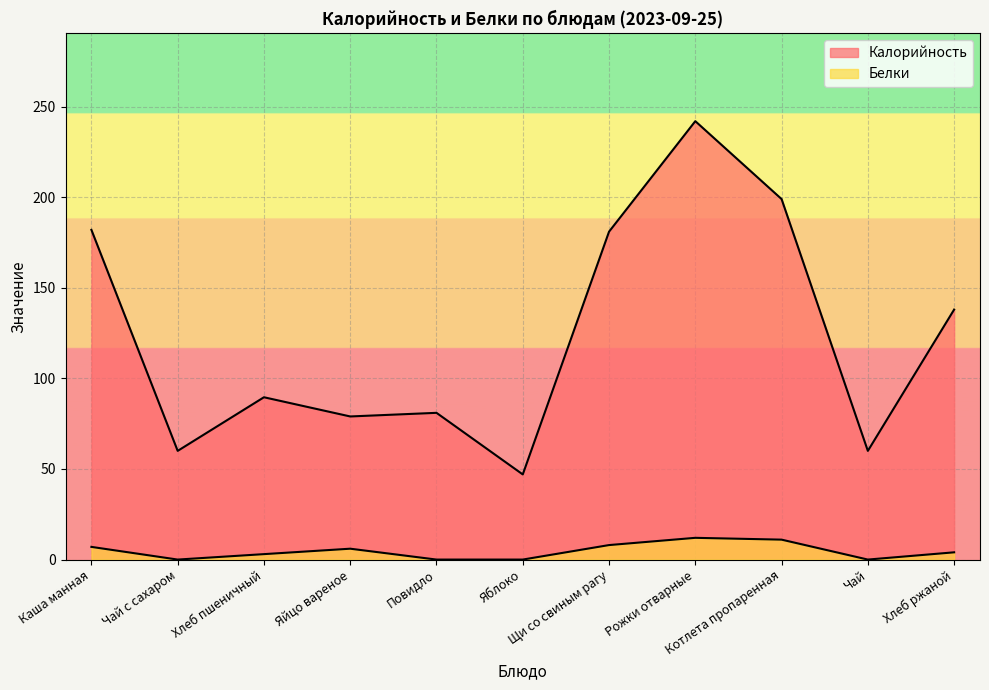

Reading left to right, what are all the values shown in this chart?

Калорийность: Каша манная=182.0	Чай с сахаром=60.0	Хлеб пшеничный=89.6	Яйцо вареное=79.0	Повидло=81.0	Яблоко=47.0	Щи со свиным рагу=181.0	Рожки отварные=242.0	Котлета пропаренная=199.0	Чай=60.0	Хлеб ржаной=138.0
Белки: Каша манная=7.0	Чай с сахаром=0.0	Хлеб пшеничный=3.0	Яйцо вареное=6.0	Повидло=0.0	Яблоко=0.0	Щи со свиным рагу=8.0	Рожки отварные=12.0	Котлета пропаренная=11.0	Чай=0.0	Хлеб ржаной=4.0